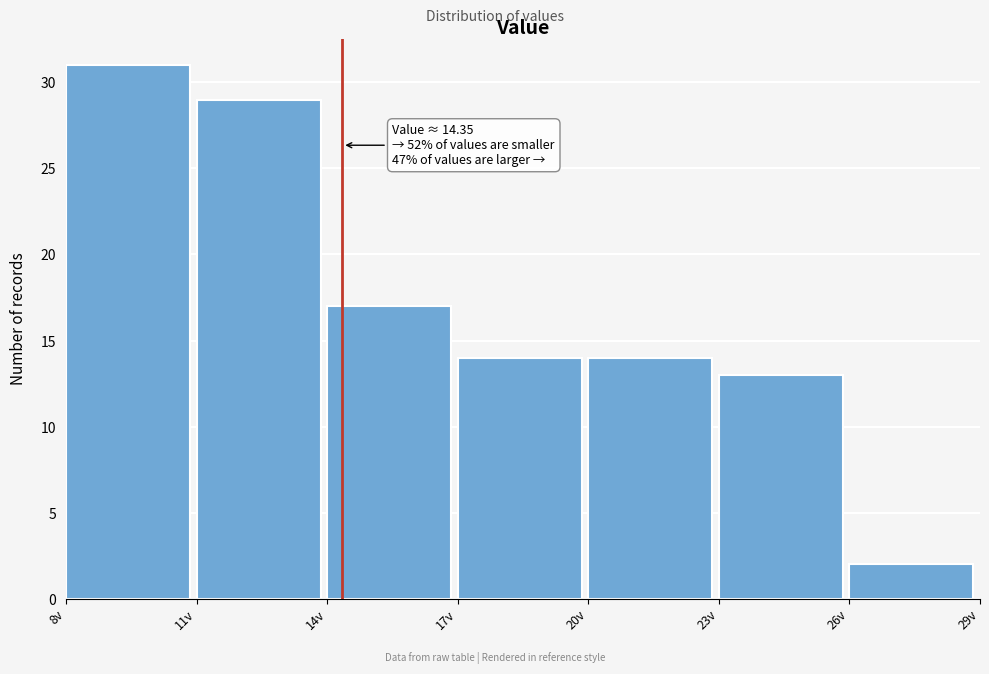

Over which range of the x-axis is the bar tallest?

8 to 11